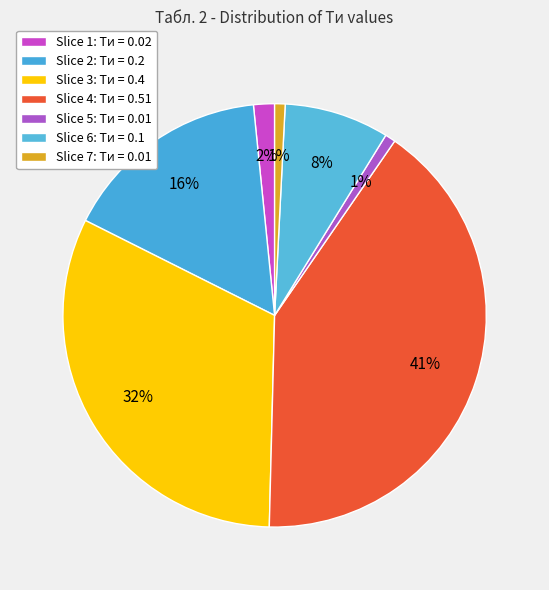

To the nearest percent, what is the average slice percentage?

14%